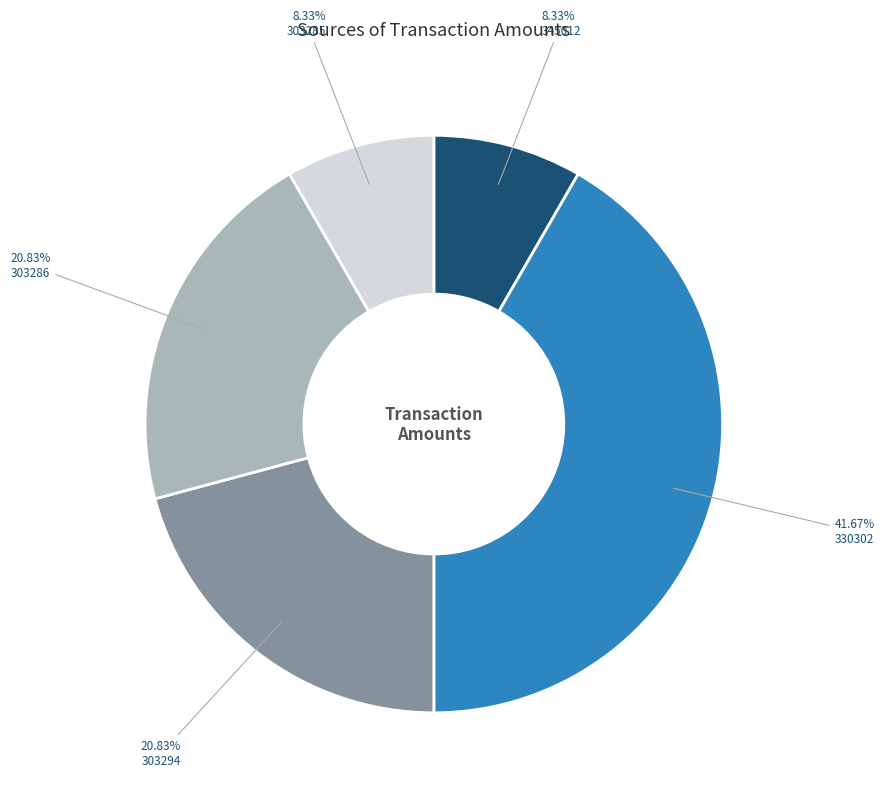

True or false: 303294 accounts for 16% of the total.

False